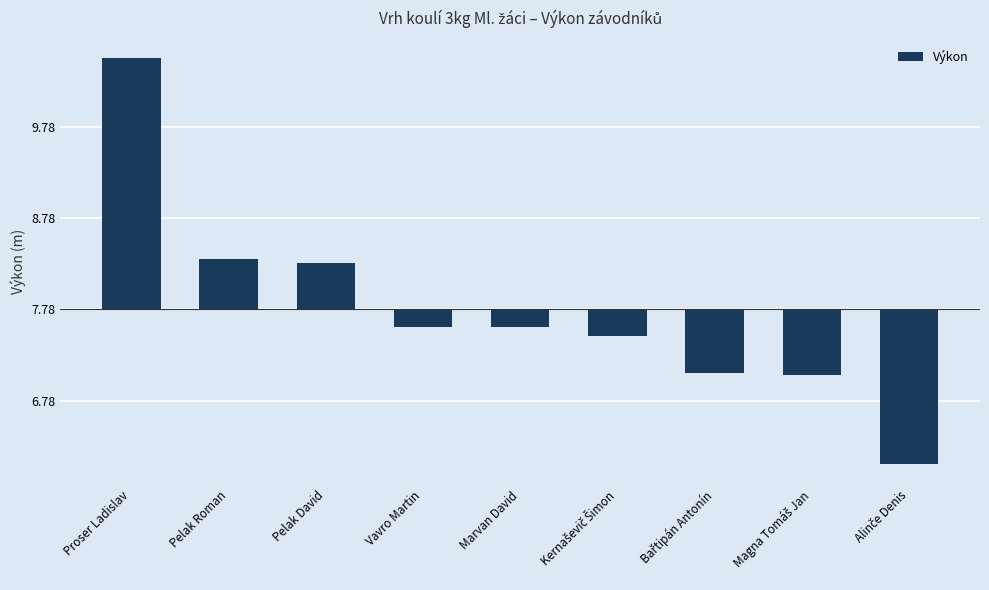

Are the bars horizontal?

No